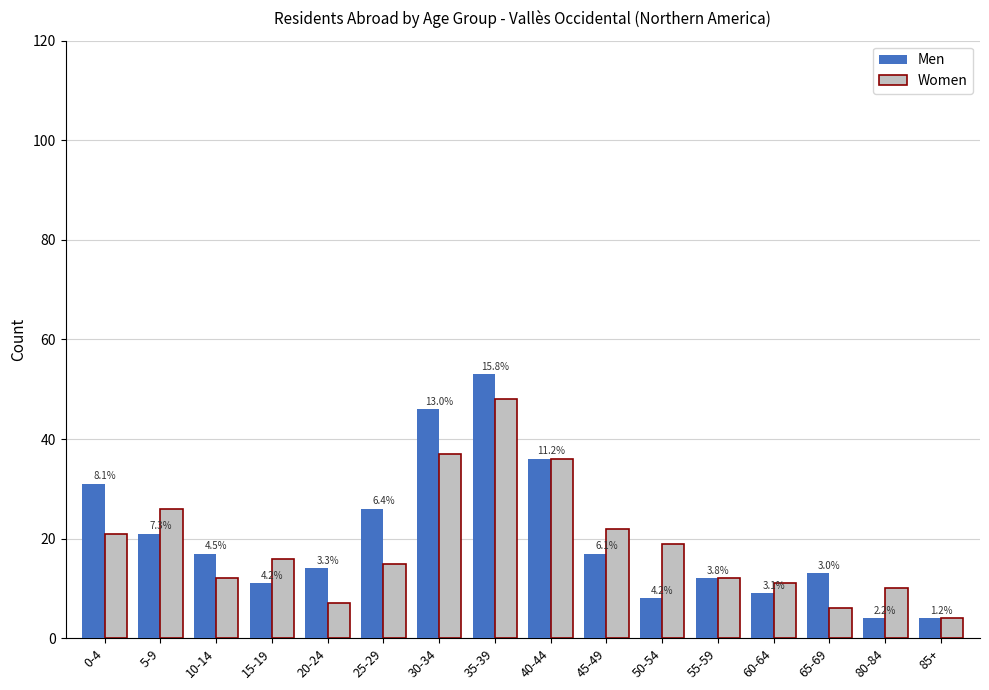

How many bars are there in each group?

2